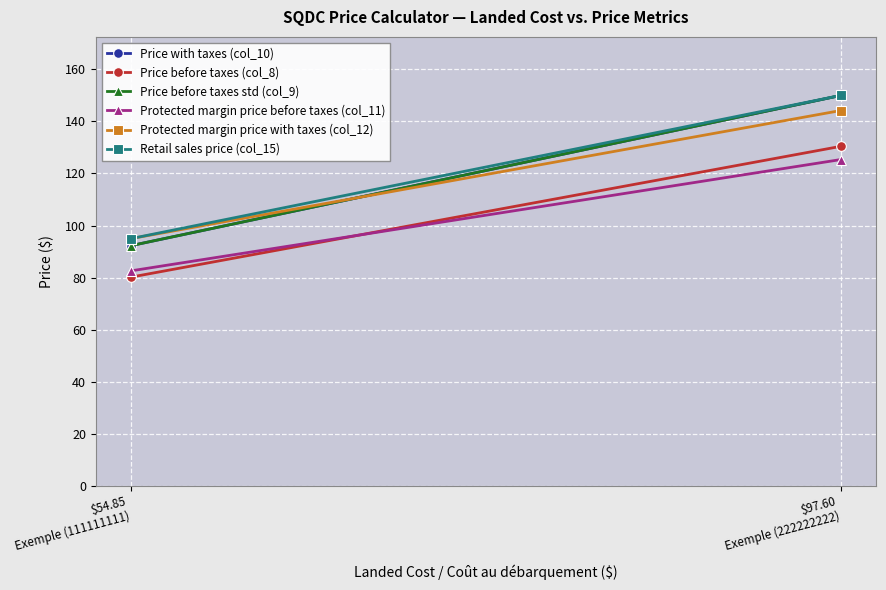

How many data points in Price before taxes (col_8) are less than 130?

1